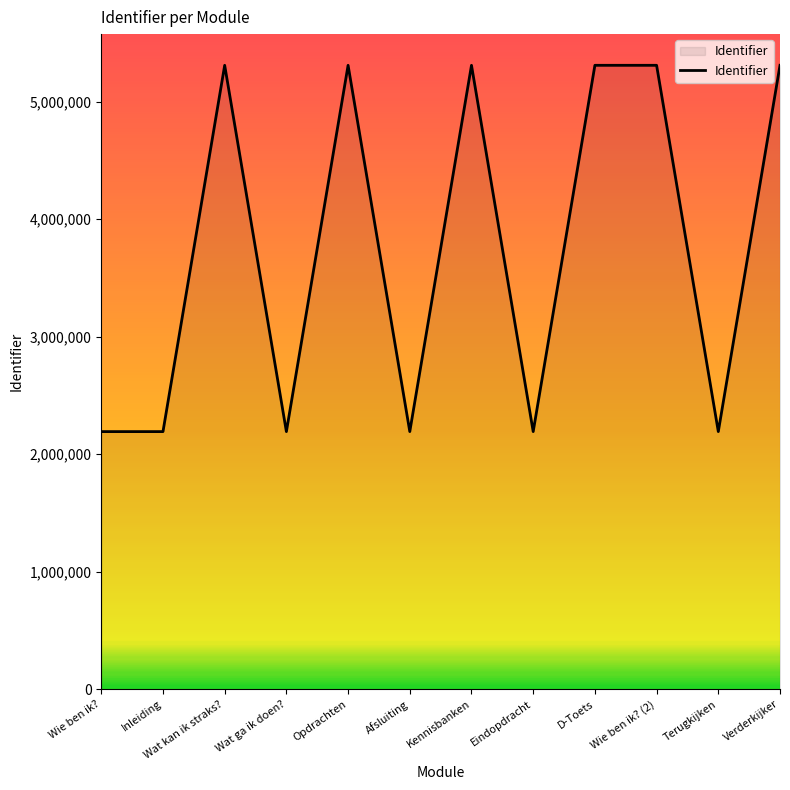

What is the difference between the maximum and minimum values?

3117376